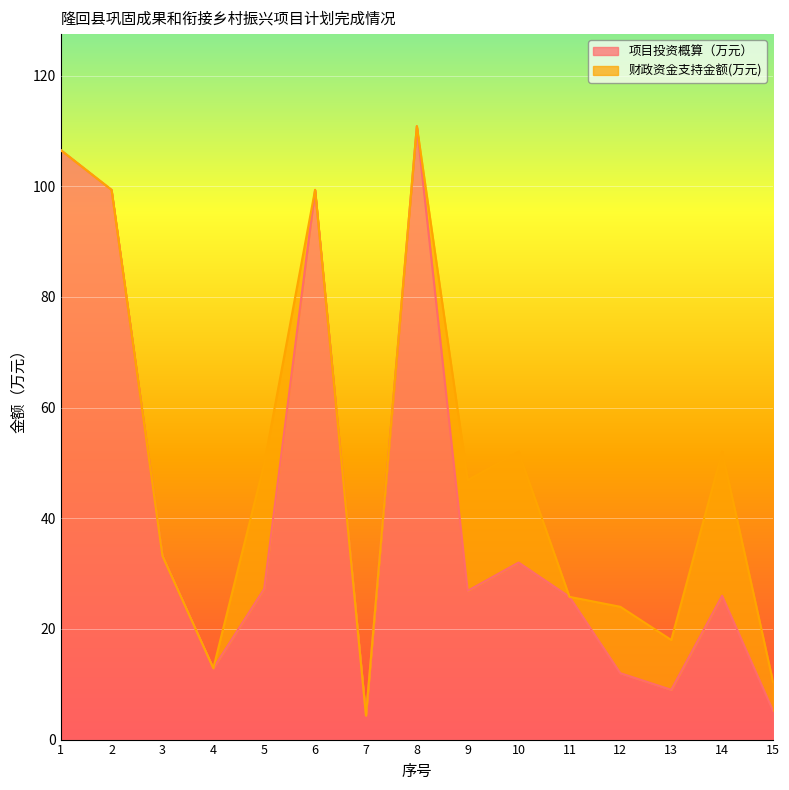

Where does the data first go above 26?

1